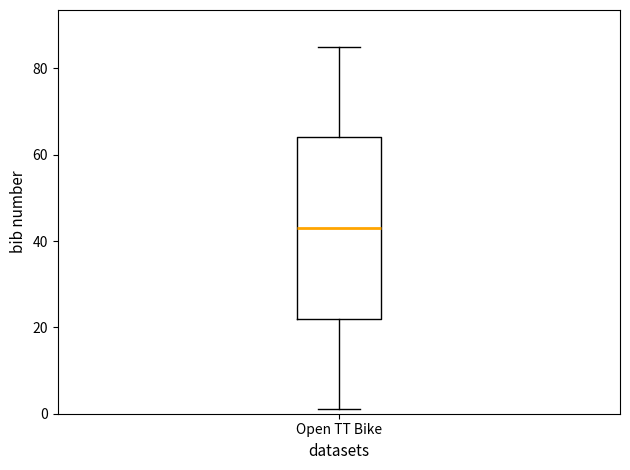

Transcribe this box plot: give where the median line is, the range the box spans, and where the two whiskers end, as read against the y-axis. The values are not printed on the chart, so give them approximately, as read against the axis.

median 44, box 22 to 64, whiskers 2 to 86